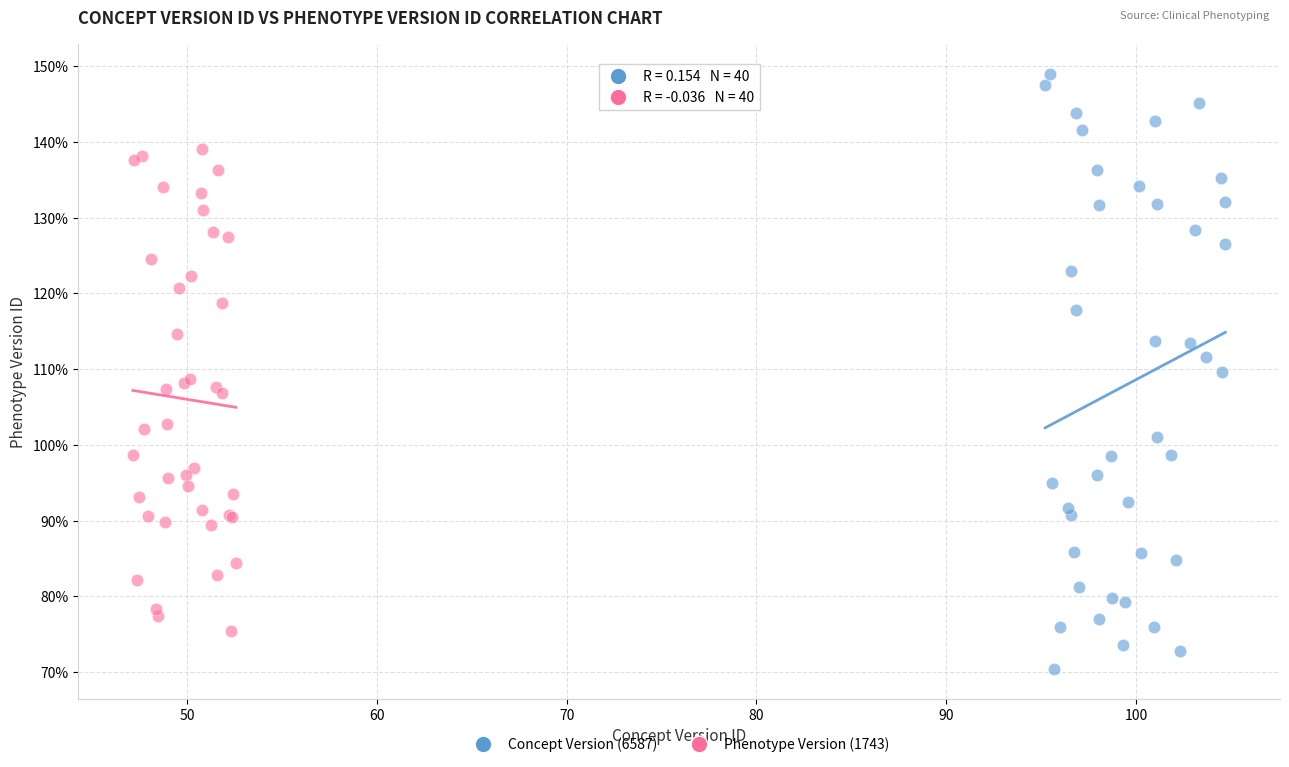

What are all the series names shown in the legend?

Concept Version (6587), Phenotype Version (1743)